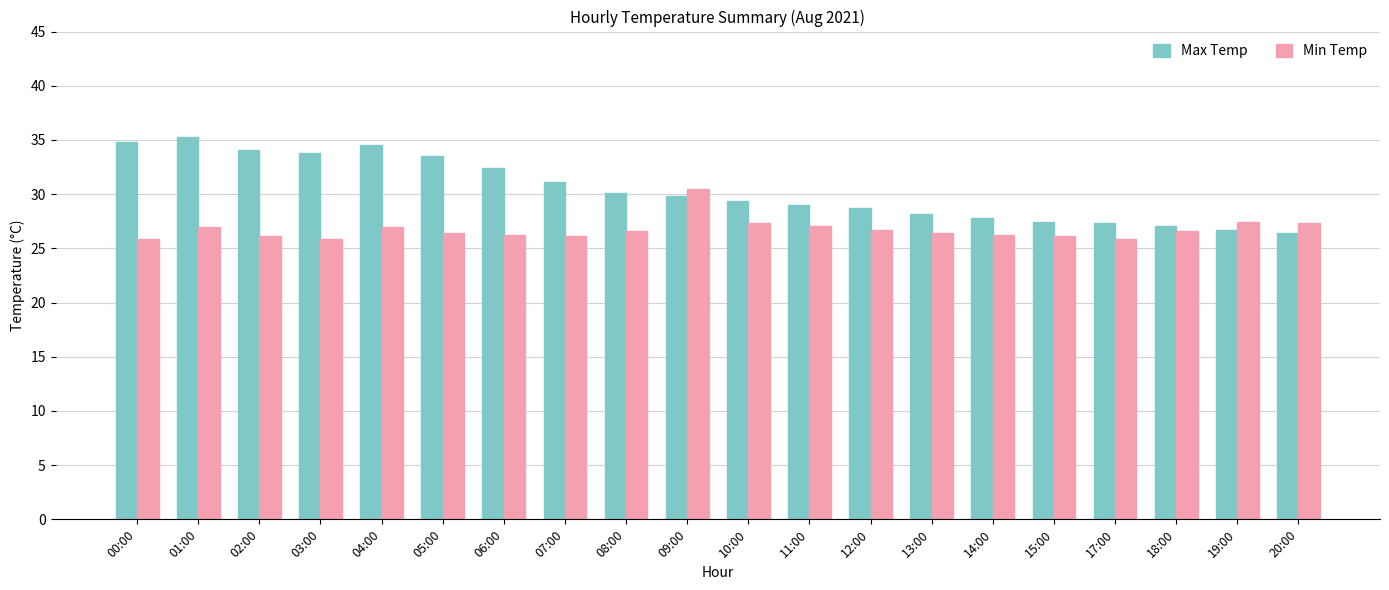

List the series in order of their peak value, highest first.

Max Temp, Min Temp